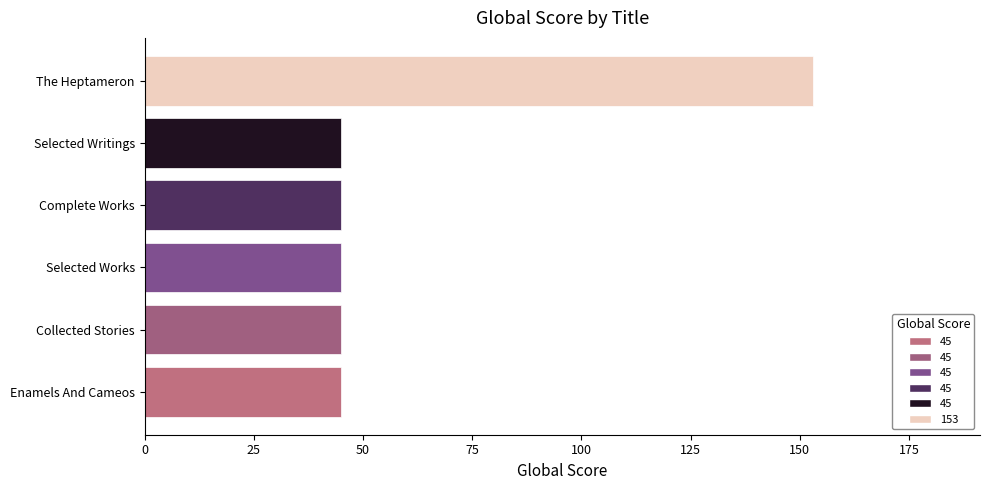

Reading bottom to top, list all the values displayed in this chart.

Enamels And Cameos=45	Collected Stories=45	Selected Works=45	Complete Works=45	Selected Writings=45	The Heptameron=153